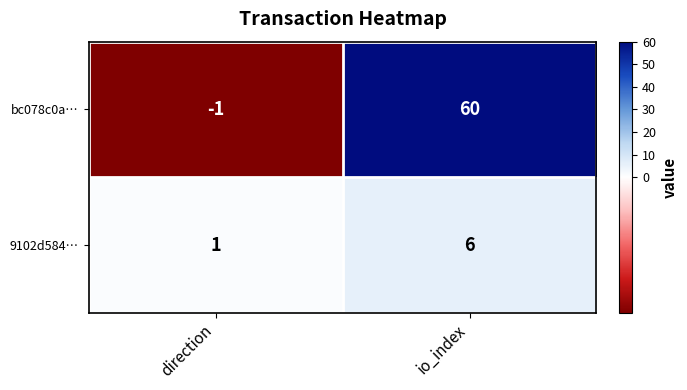

Rank the series at direction from highest to lowest value.

9102d584…, bc078c0a…